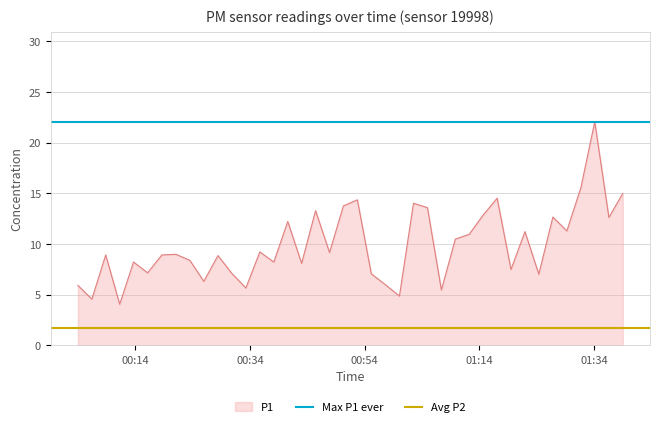

What is the minimum value for P1?

4.1